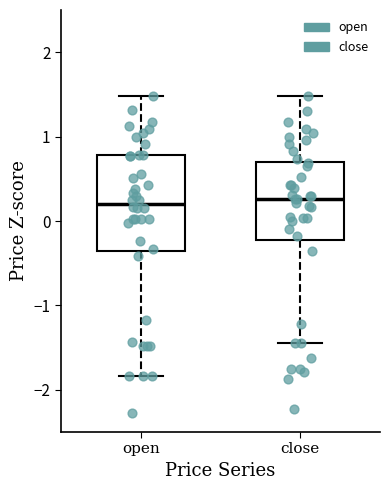

Reading left to right, read every box against the y-axis: the position of its median line, the range the box covers, and the ends of its whiskers. The values are not printed on the chart, so give them approximately, as read against the axis.

open: median 0.2, box -0.4 to 0.8, whiskers -1.8 to 1.5
close: median 0.3, box -0.2 to 0.7, whiskers -1.4 to 1.5